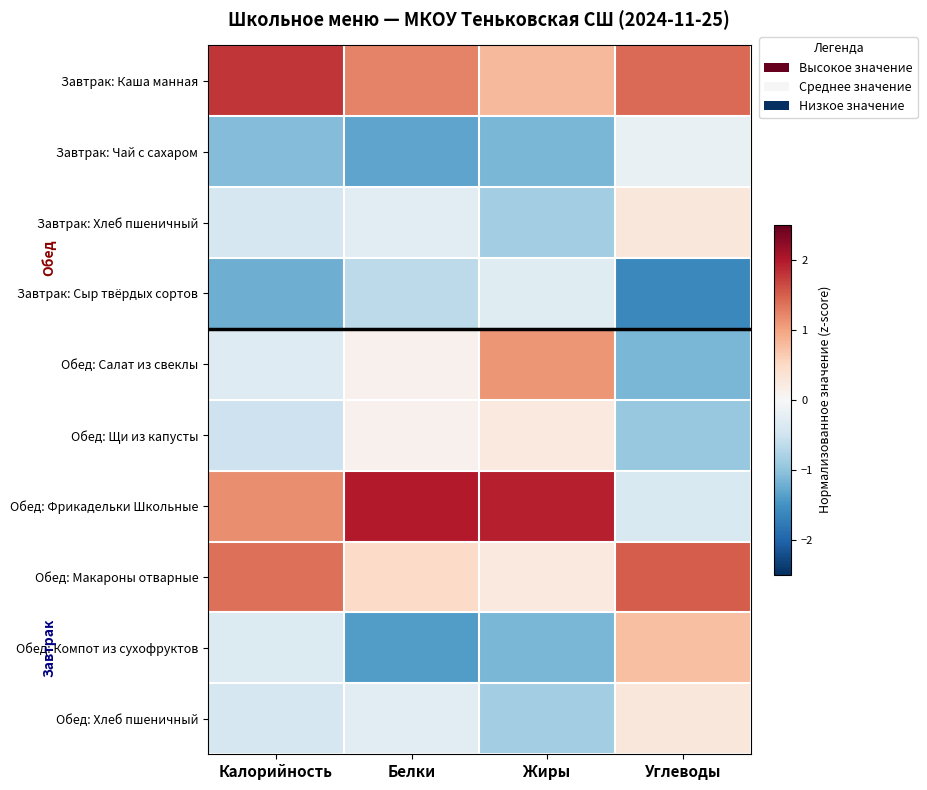

Which series has the widest spread of values?

Обед: Фрикадельки Школьные